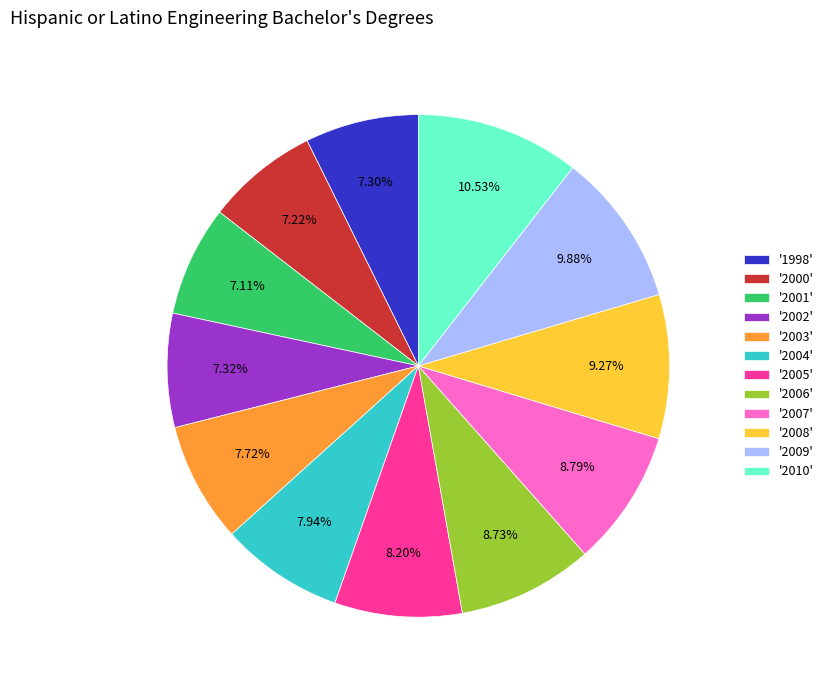

Which has a higher value, '1998' or '2009'?

'2009'